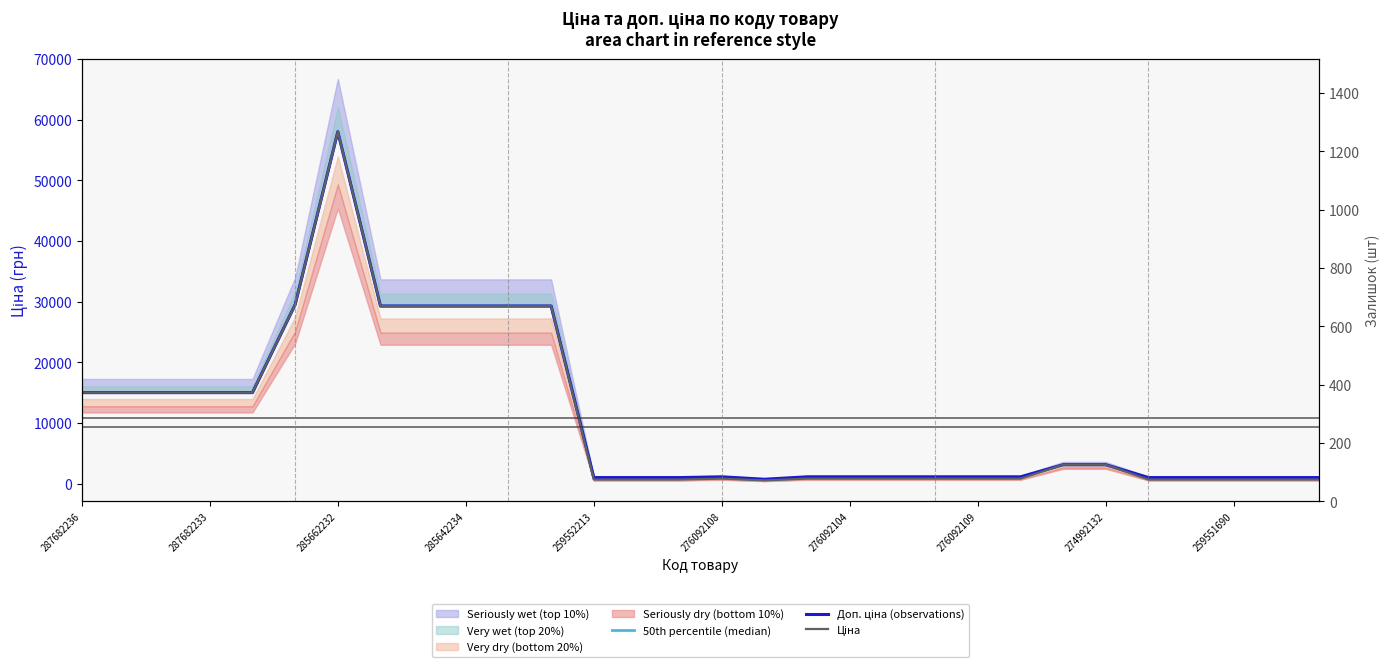

Between 287682233 and 24, which series saw the biggest shift?

Ціна